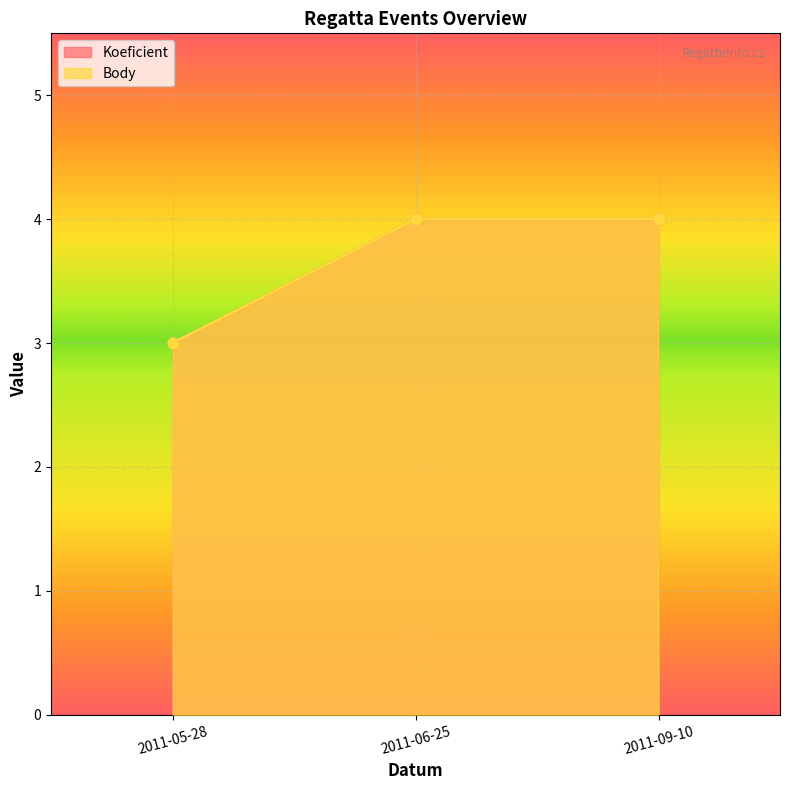

Between 2011-05-28 and 2011-09-10, which series saw the biggest shift?

Koeficient